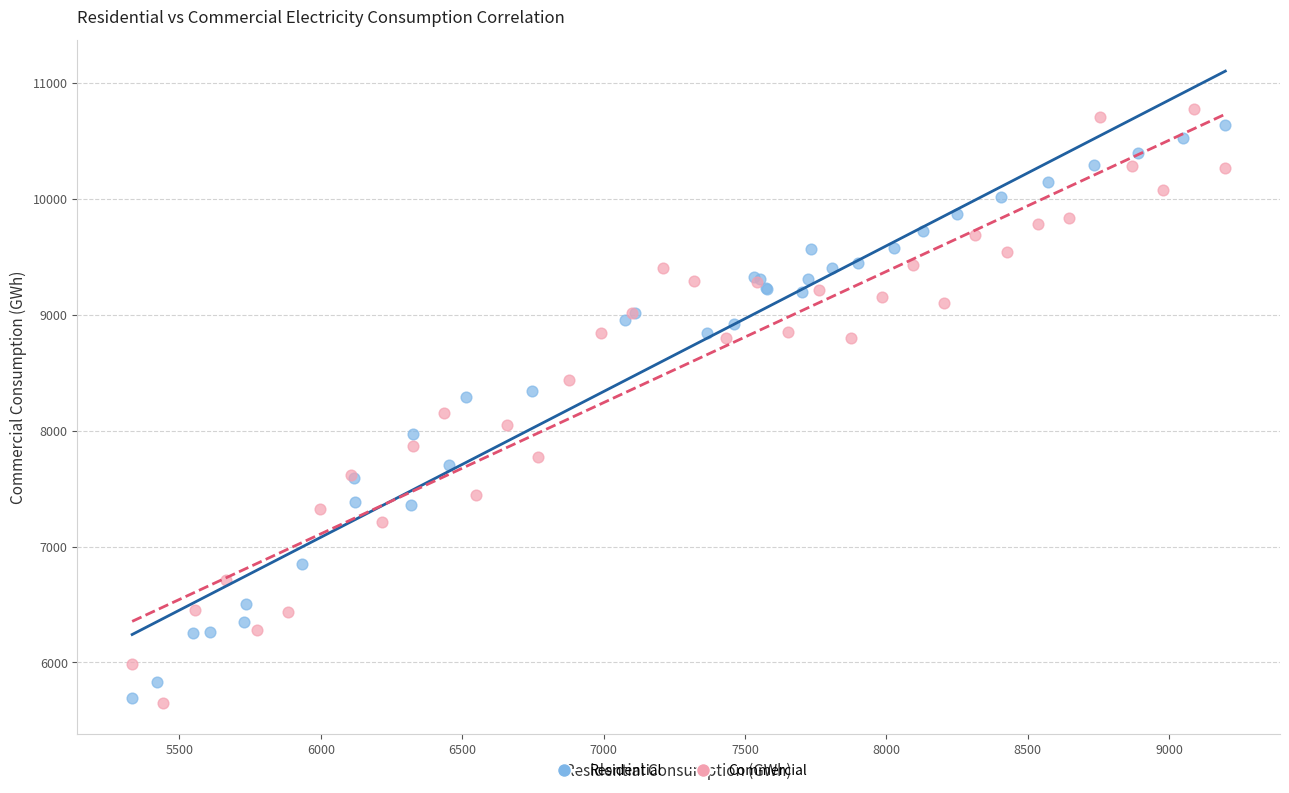

Which series has the widest spread of Y values?

Commercial